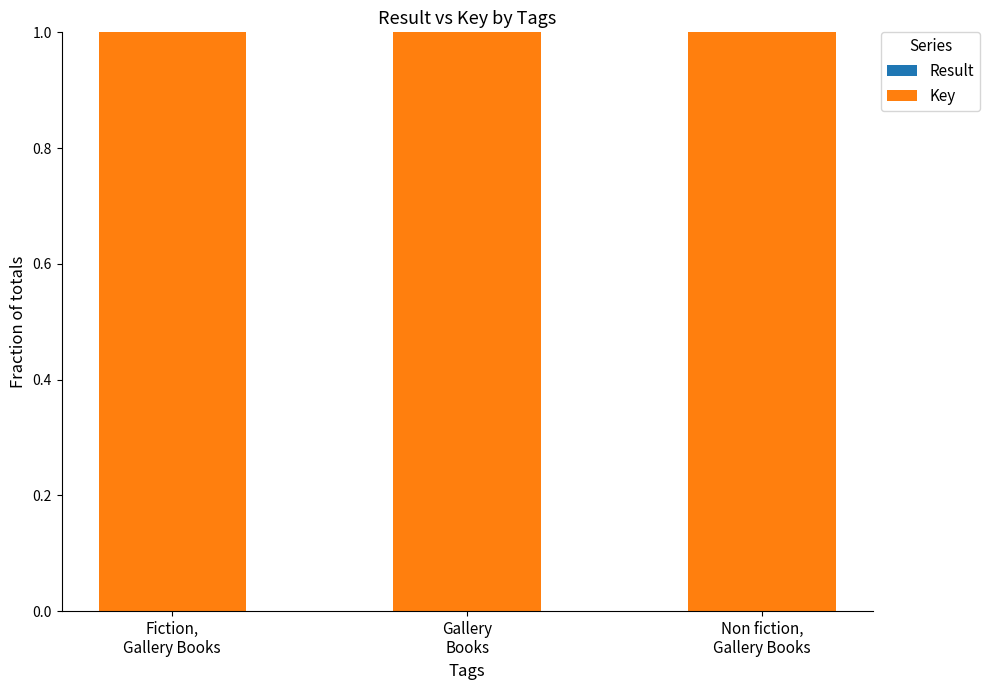

Count the number of data series in this chart.

2